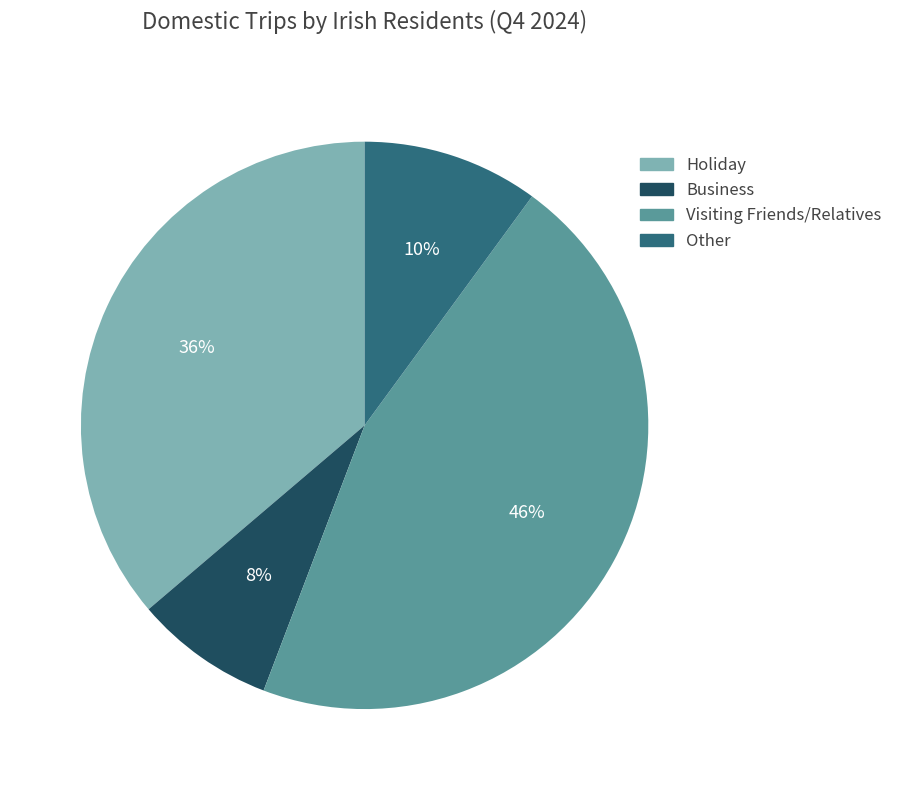

What is the smallest slice in the pie chart?

Business